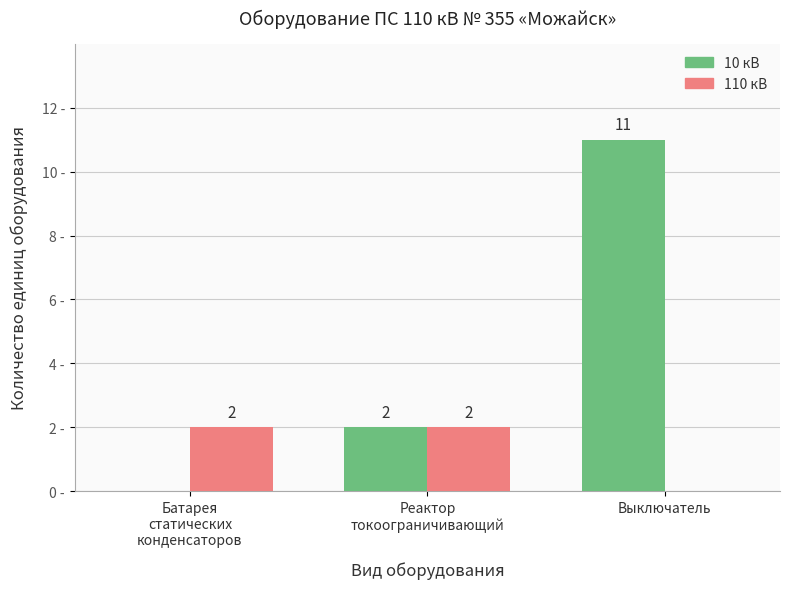

Are the bars grouped side by side (vs. stacked)?

Yes